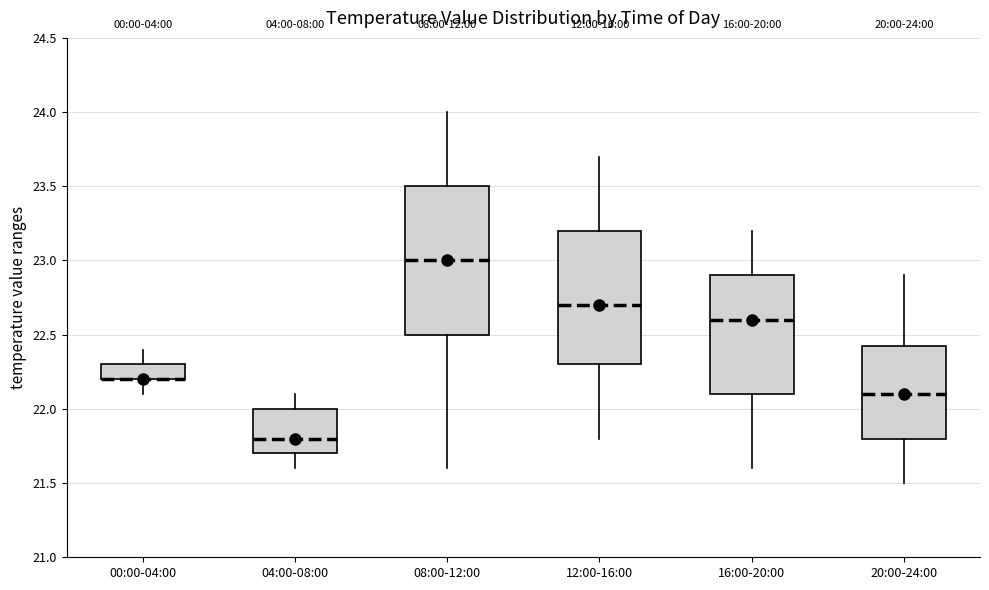

Comparing the boxes themselves (not the whiskers), which one is the tallest?

08:00-12:00